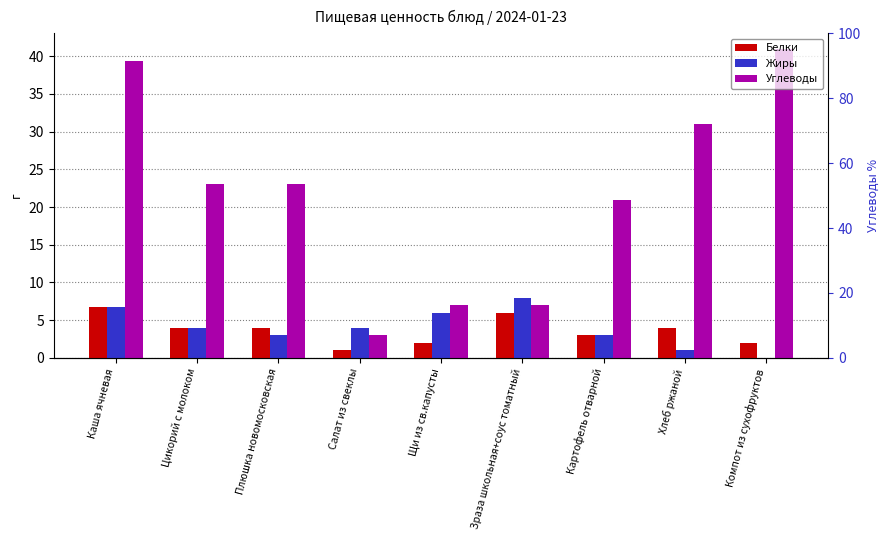

Between Хлеб ржаной and Плюшка новомосковская, which is larger?

Хлеб ржаной